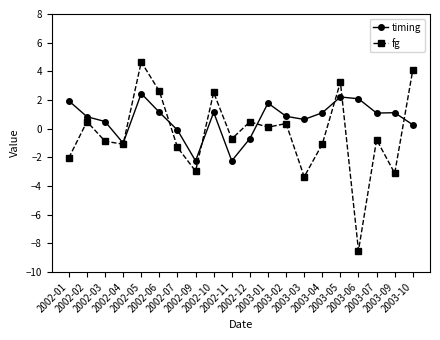

What is the value of the timing point at the 6th from the left?

1.1